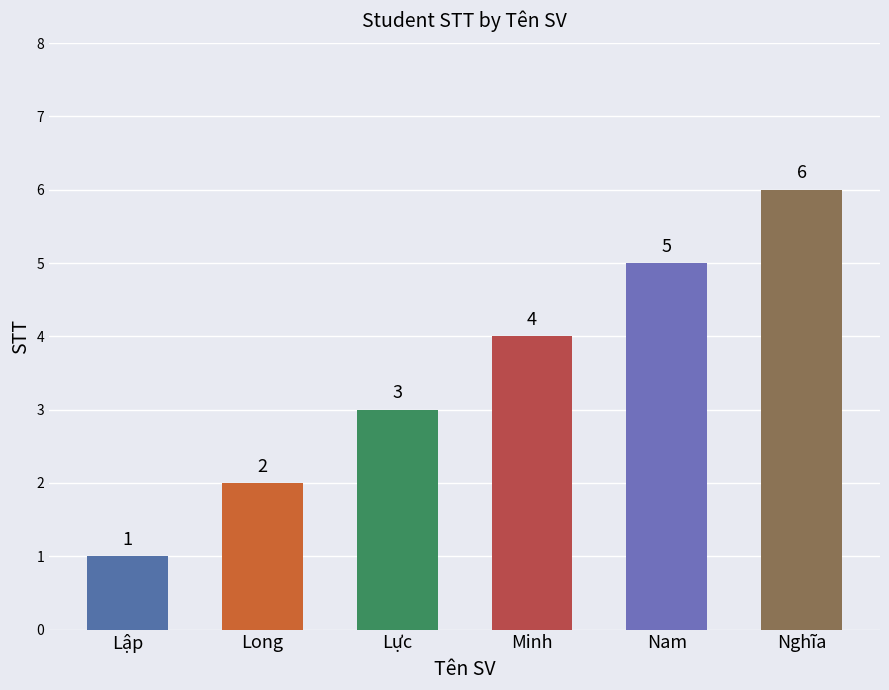

Reading right to left, transcribe all the data shown in this chart.

6	5	4	3	2	1